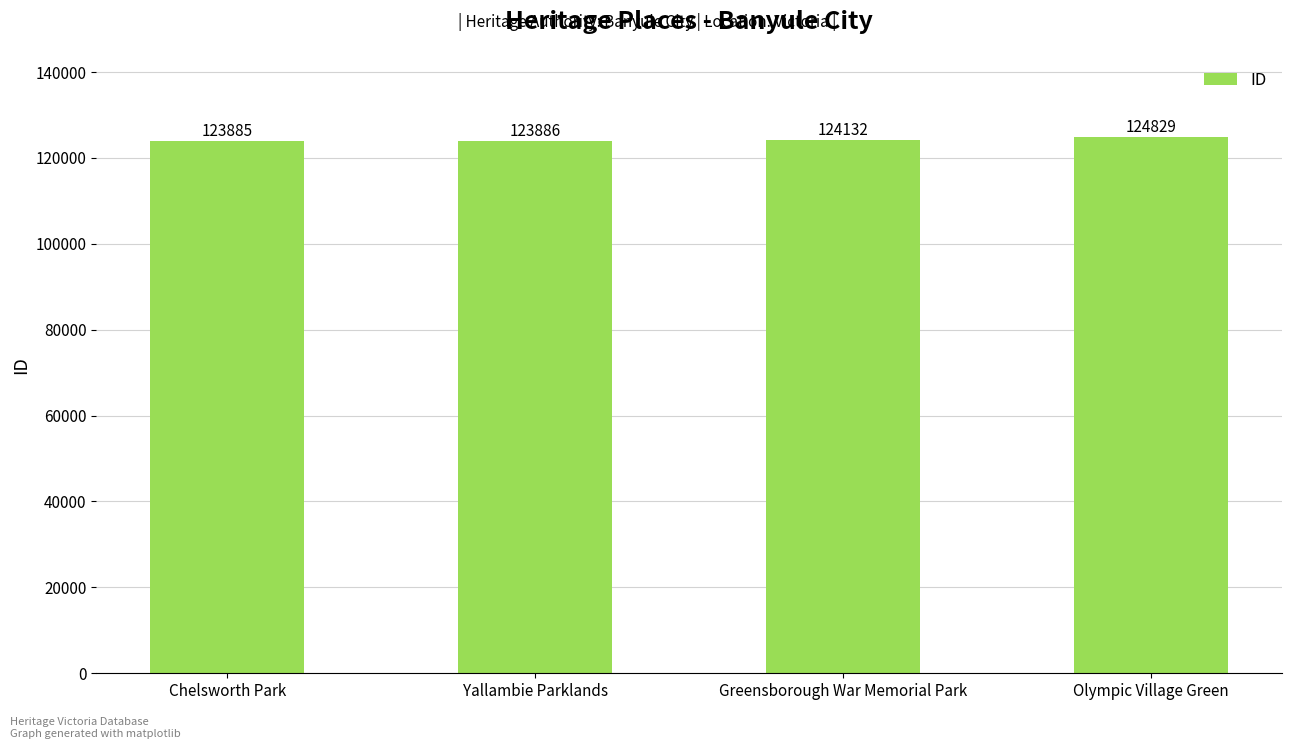

What position from the left is Yallambie Parklands?

2